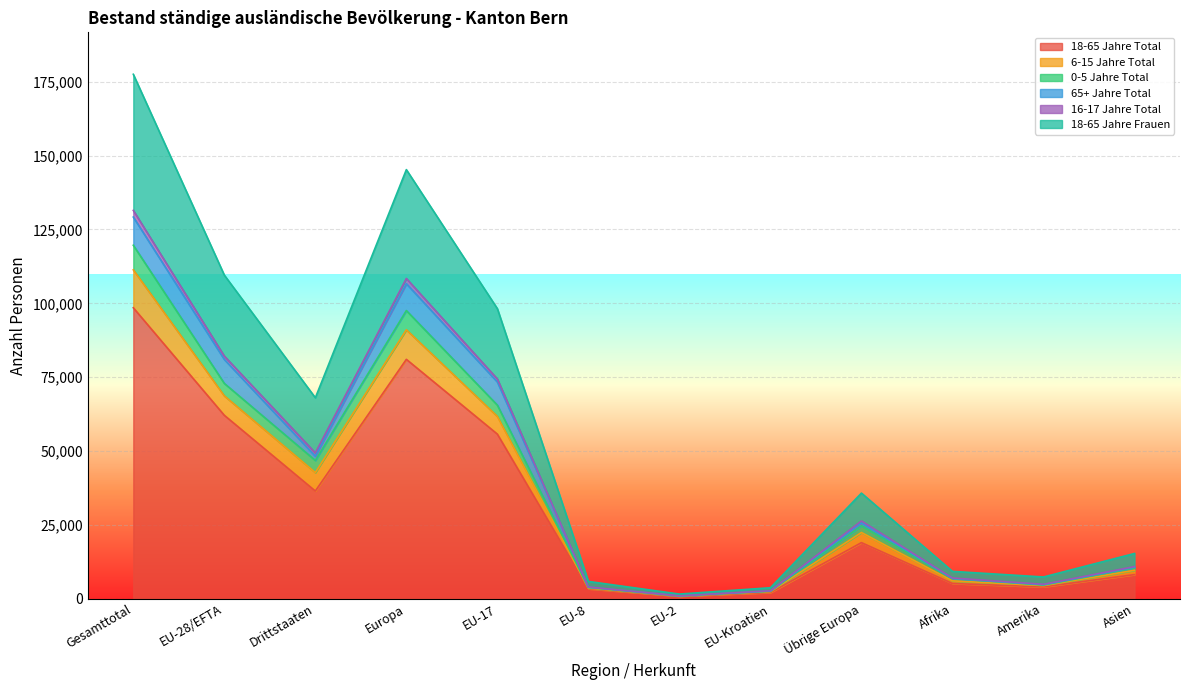

The value of 18-65 Jahre Total at Europa is 107035. True or false?

False